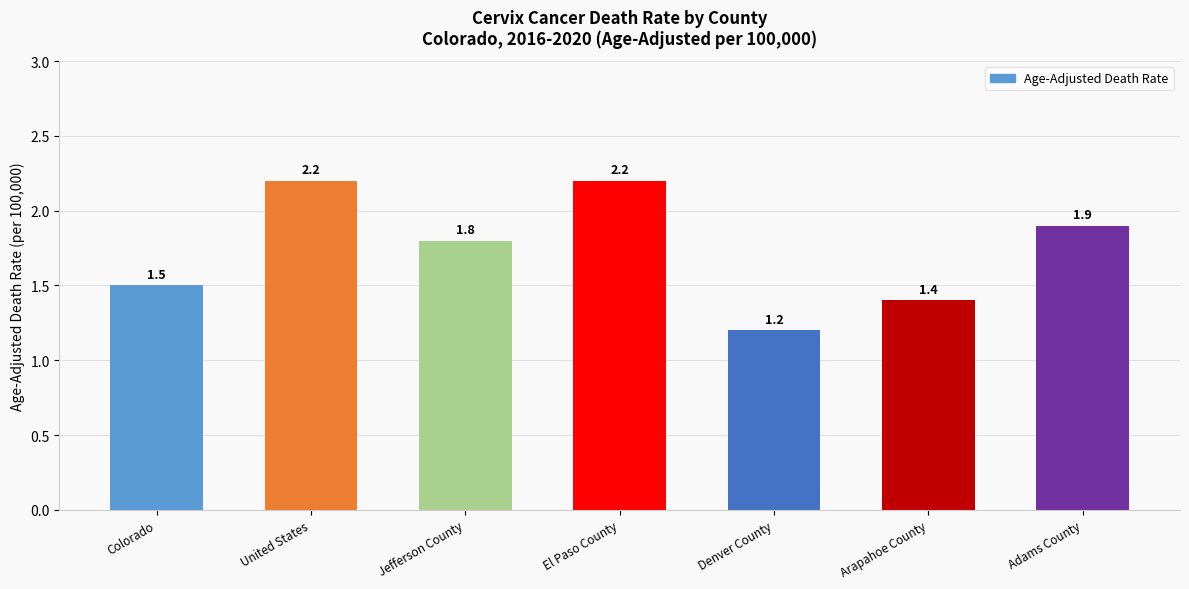

What position from the left is Arapahoe County?

6